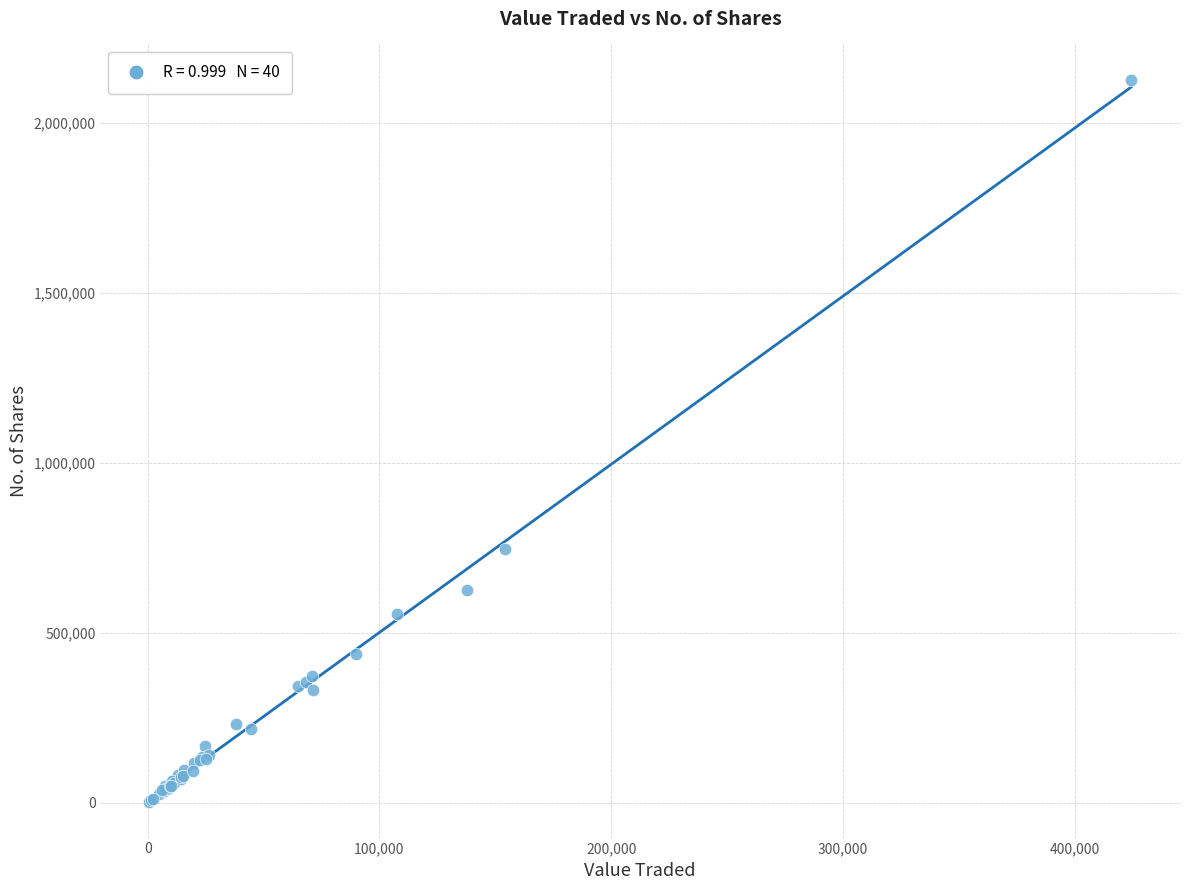

What Y value in the scatter plot is closest to 1064670?

747164